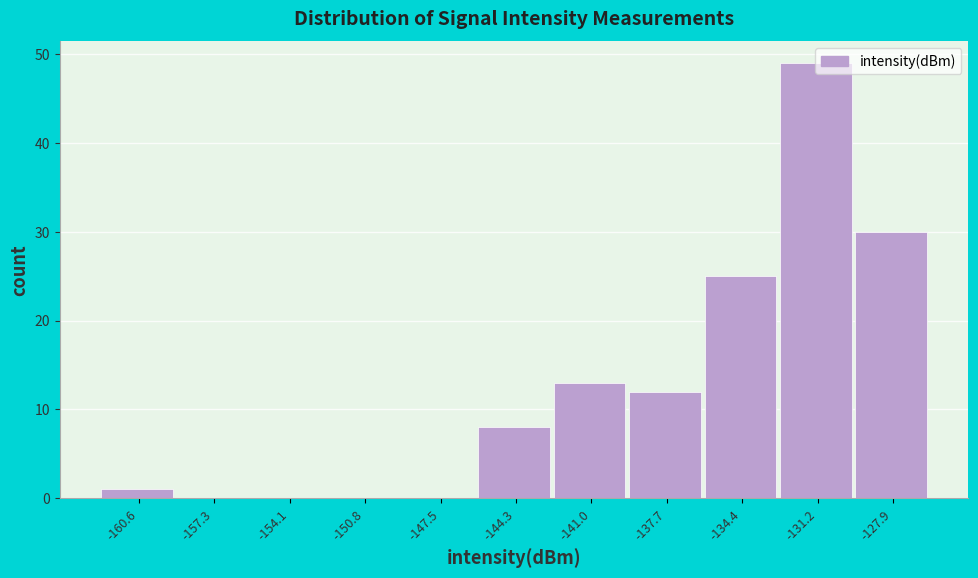

Which has a higher value, -131.2 or -147.5?

-131.2